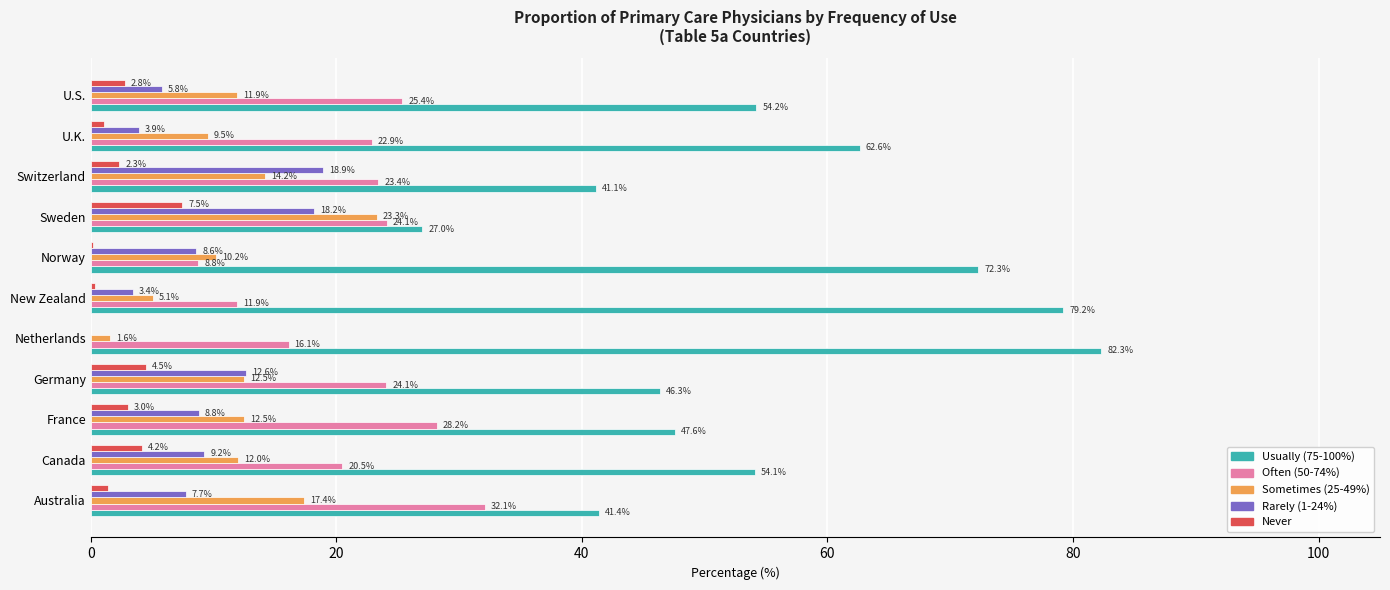

Between Sweden and Switzerland, which series saw the biggest shift?

Usually (75-100%)